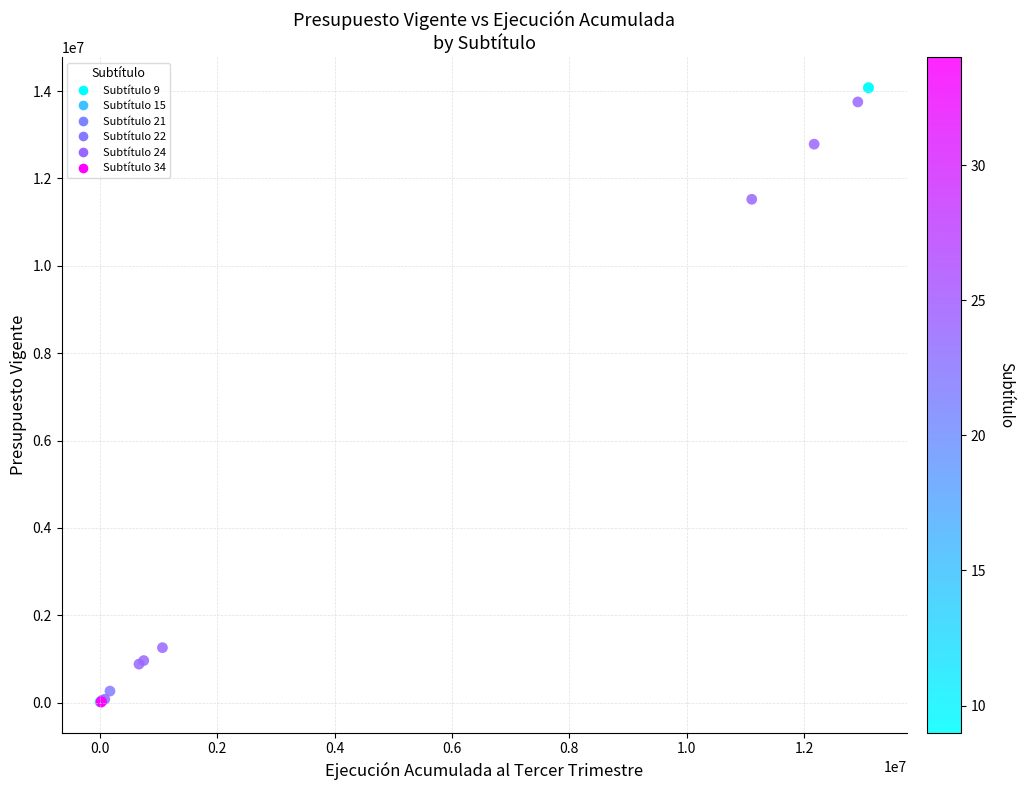

What Y value in the scatter plot is closest to 7046878?

11522889